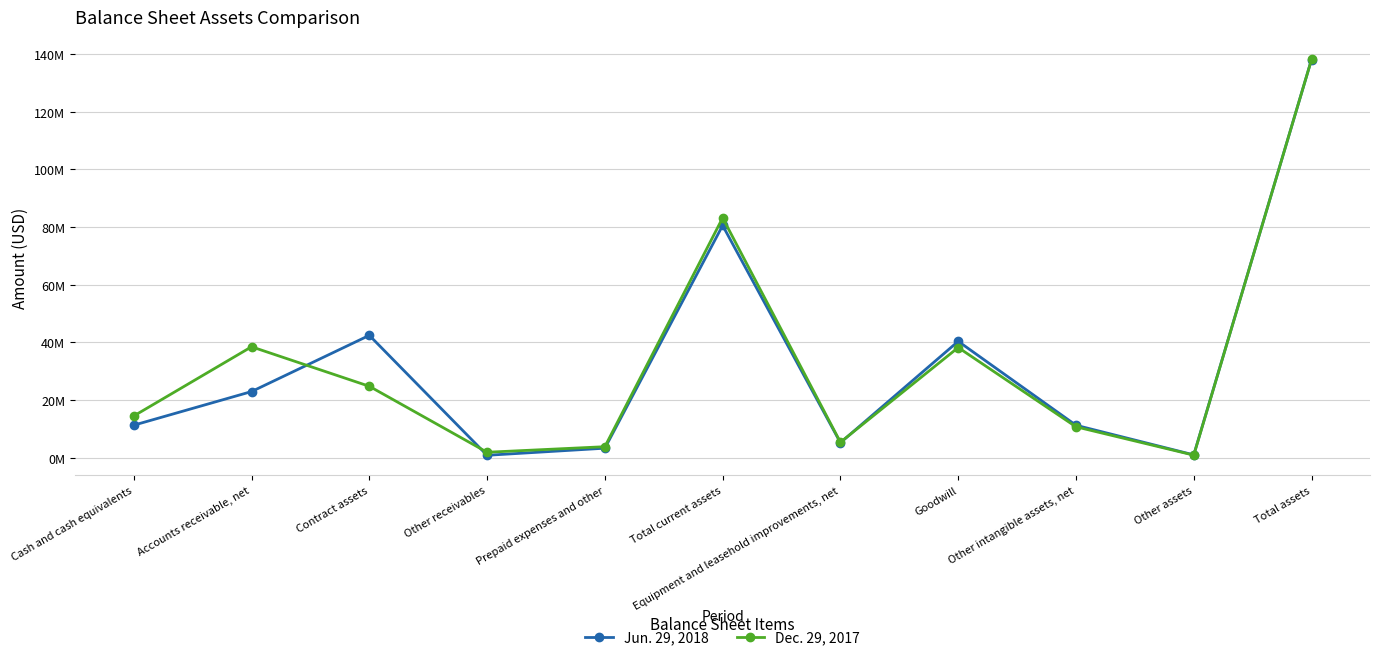

What are all the series names shown in the legend?

Jun. 29, 2018, Dec. 29, 2017